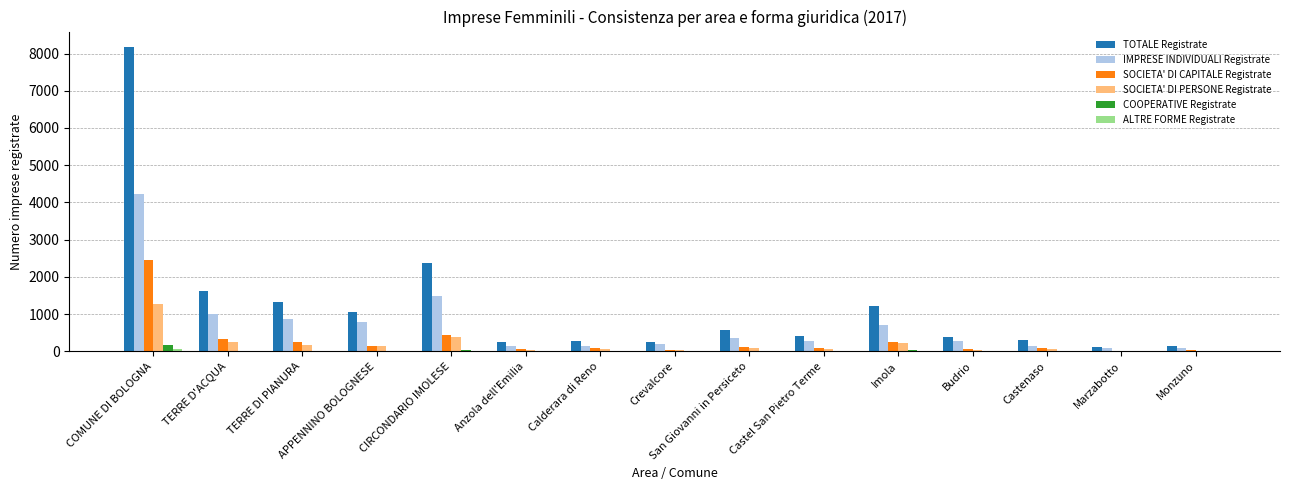

Which series changed the most between Imola and Marzabotto?

TOTALE Registrate